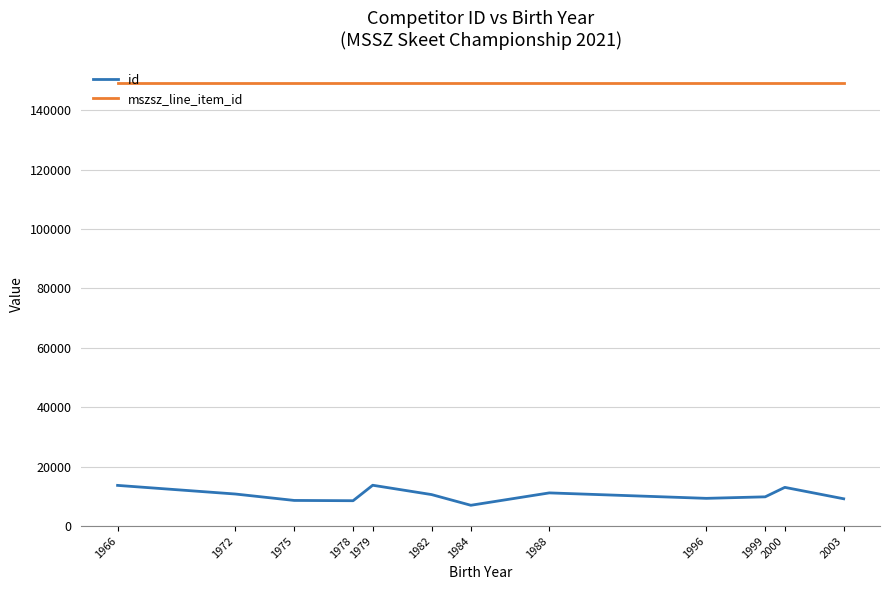

Is it true that mszsz_line_item_id equals 256062 at 1978?

False